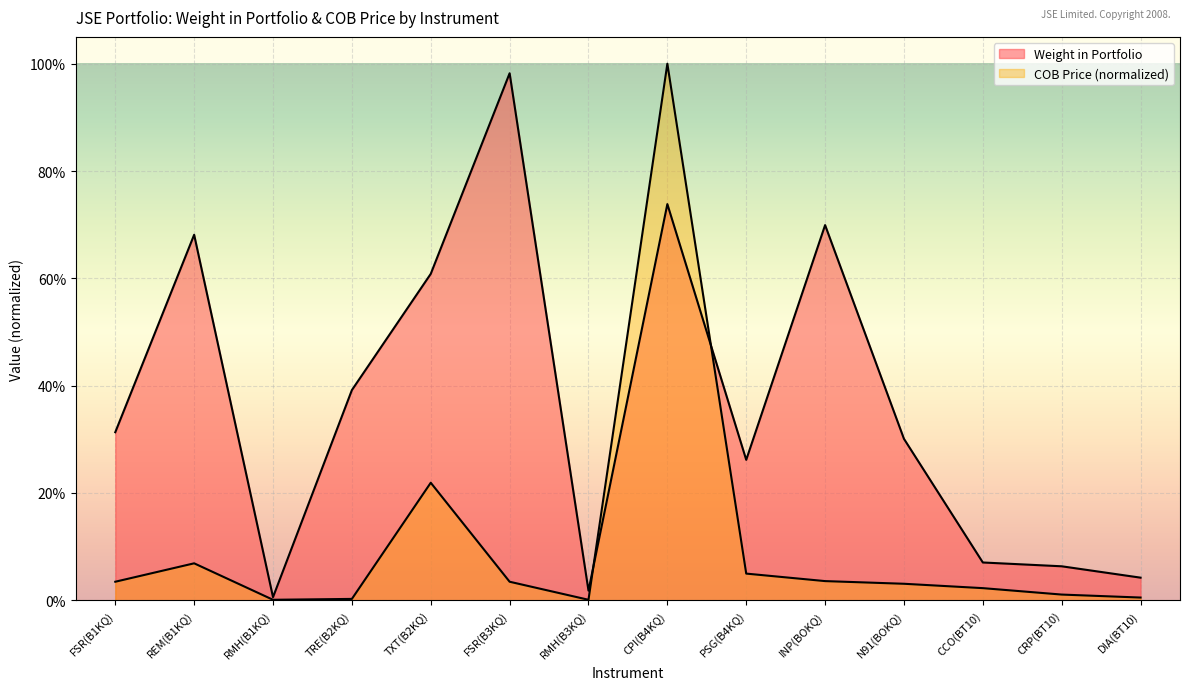

At which category is the sum across all series the highest?

CPI(B4KQ)